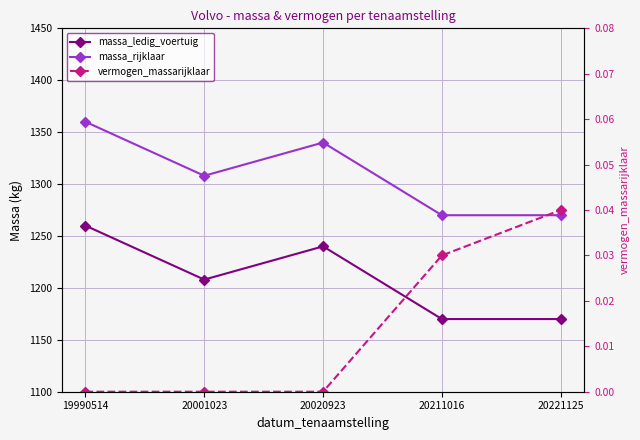

In massa_rijklaar, how many points are higher than both neighbors (excluding endpoints)?

1